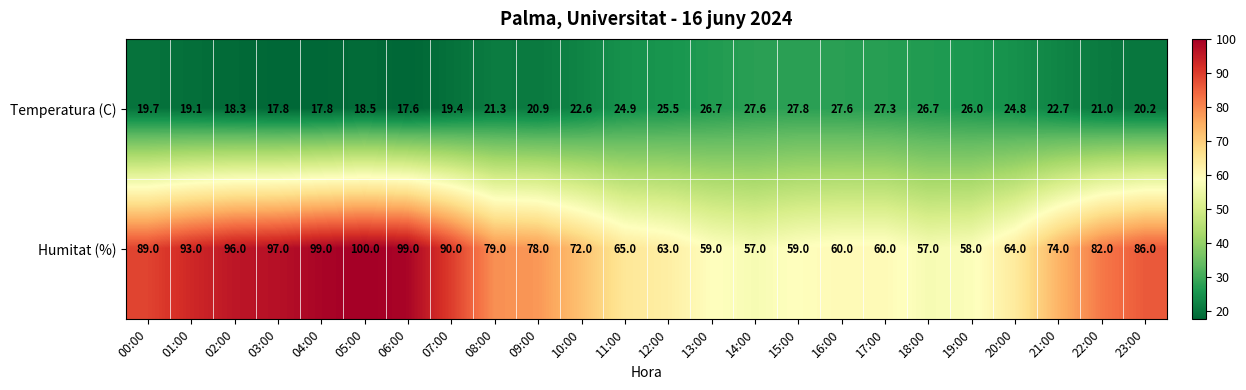

At which category does the chart reach its minimum across all series?

06:00